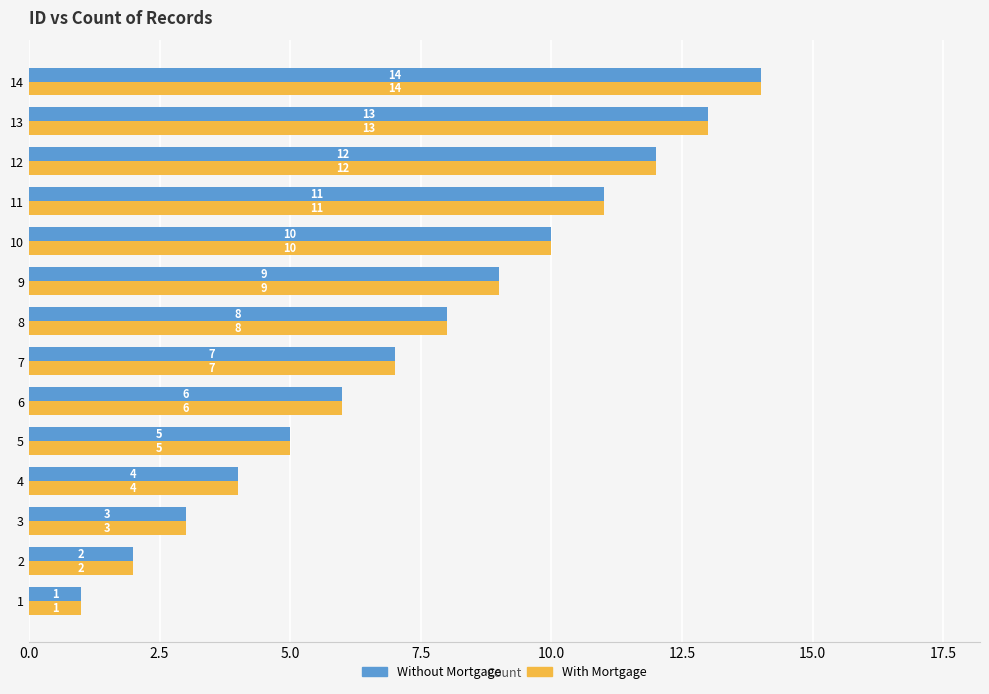

Which label corresponds to the largest value in the chart?

14